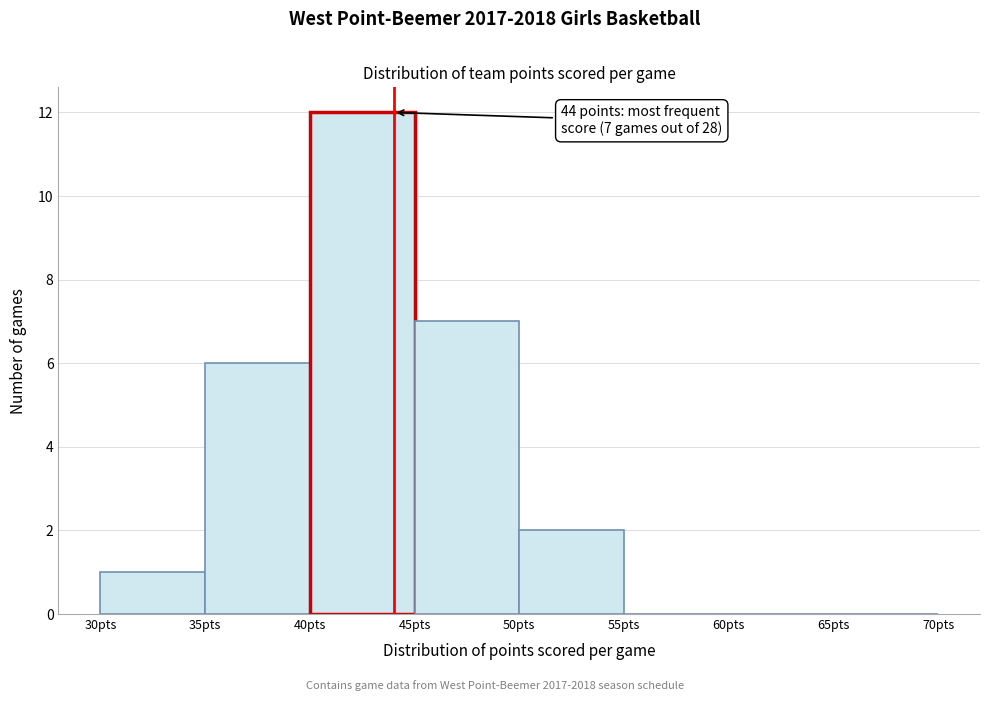

Which range on the x-axis has the tallest bar?

40 to 45